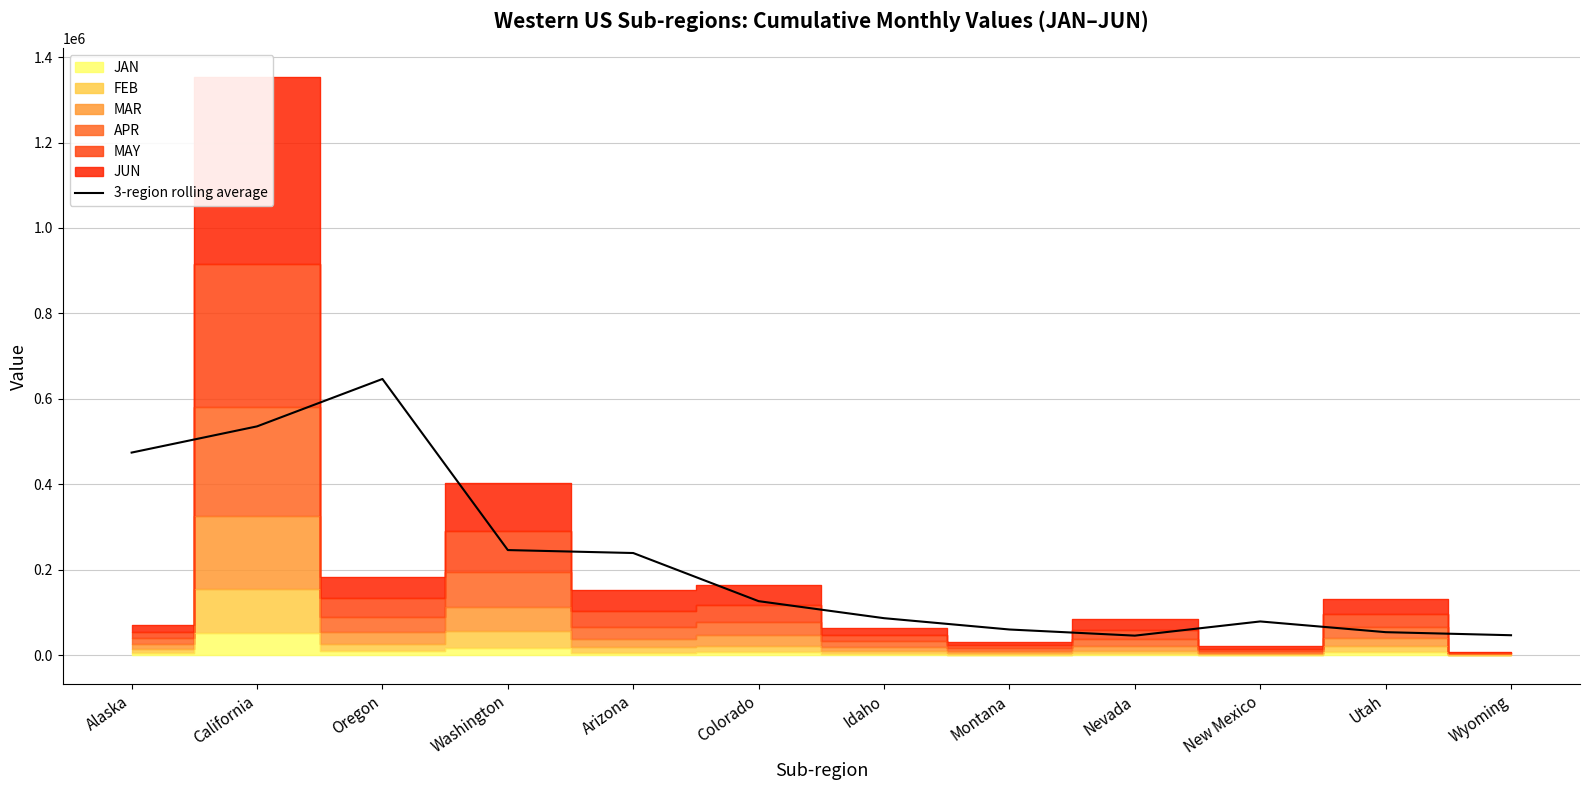

At which category does the chart reach its minimum across all series?

Nevada